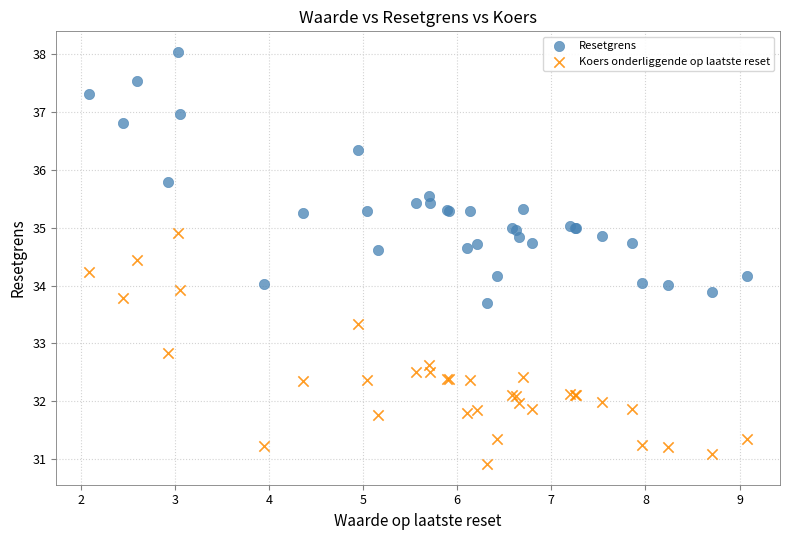

Which series contains the lowest Y value?

Koers onderliggende op laatste reset